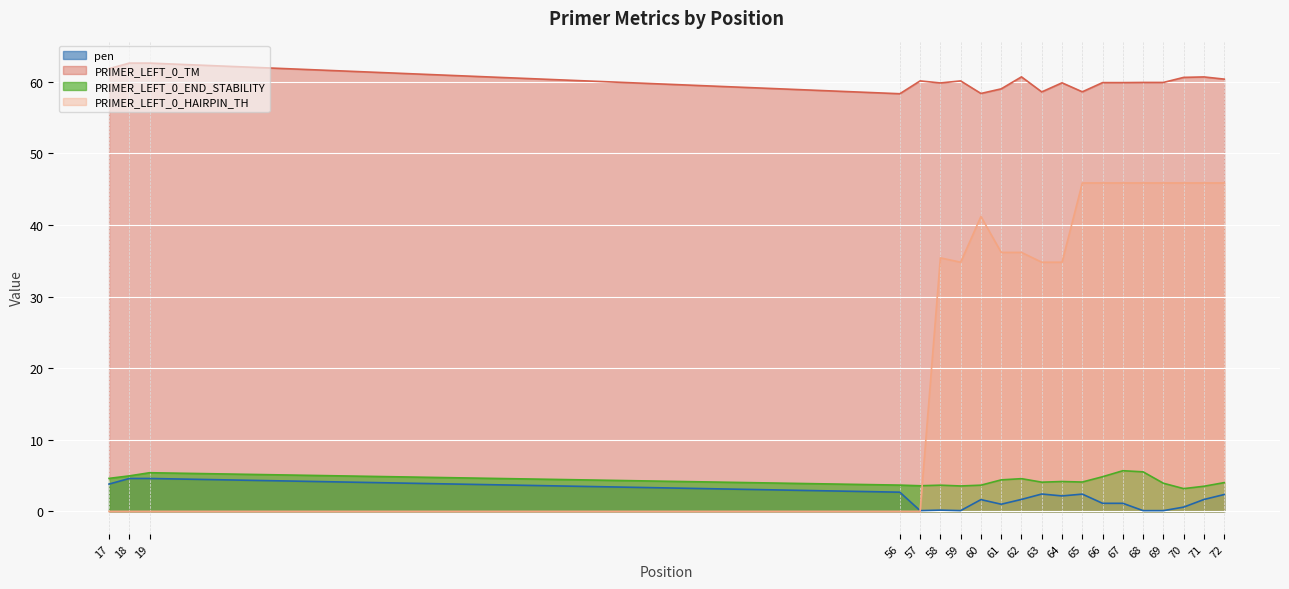

Reading right to left, extract all data points from this chart.

pen: 72=2.4	71=1.7	70=0.6	69=0.1	68=0.1	67=1.1	66=1.1	65=2.4	64=2.2	63=2.4	62=1.7	61=1.0	60=1.6	59=0.1	58=0.2	57=0.1	56=2.7	19=4.6	18=4.6	17=3.8
PRIMER_LEFT_0_TM: 72=60.4	71=60.7	70=60.6	69=59.9	68=59.9	67=59.9	66=59.9	65=58.6	64=59.8	63=58.6	62=60.7	61=59.0	60=58.4	59=60.1	58=59.8	57=60.1	56=58.3	19=62.6	18=62.6	17=61.8
PRIMER_LEFT_0_END_STABILITY: 72=4.0	71=3.5	70=3.2	69=3.9	68=5.5	67=5.7	66=4.8	65=4.1	64=4.2	63=4.1	62=4.6	61=4.4	60=3.7	59=3.5	58=3.7	57=3.6	56=3.7	19=5.4	18=5.0	17=4.6
PRIMER_LEFT_0_HAIRPIN_TH: 72=45.9	71=45.9	70=45.9	69=45.9	68=45.9	67=45.9	66=45.9	65=45.9	64=34.8	63=34.8	62=36.2	61=36.2	60=41.2	59=34.8	58=35.4	57=0.0	56=0.0	19=0.0	18=0.0	17=0.0